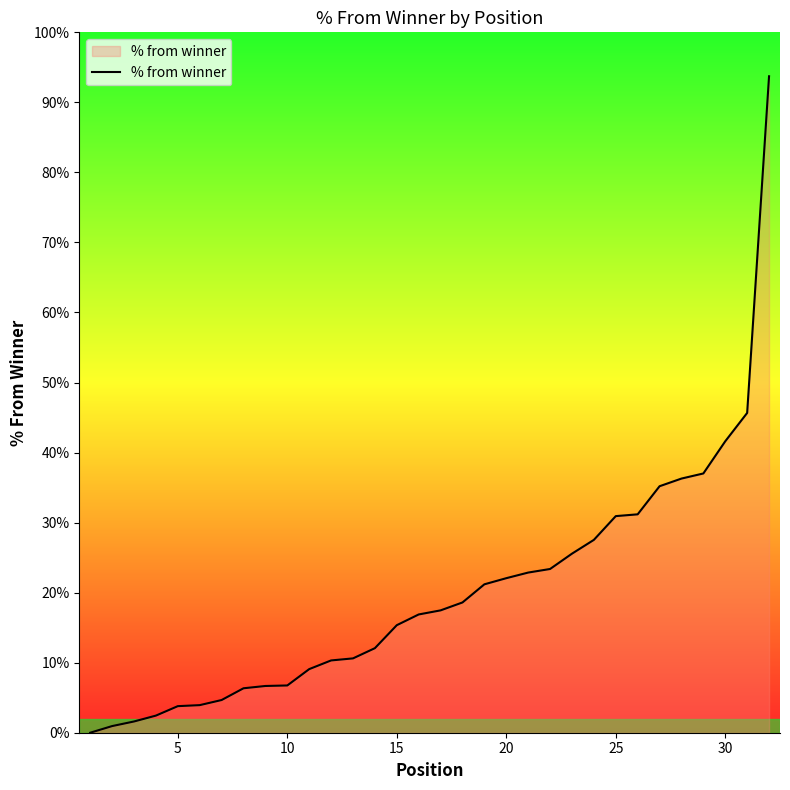

Does the chart have visible grid lines?

No